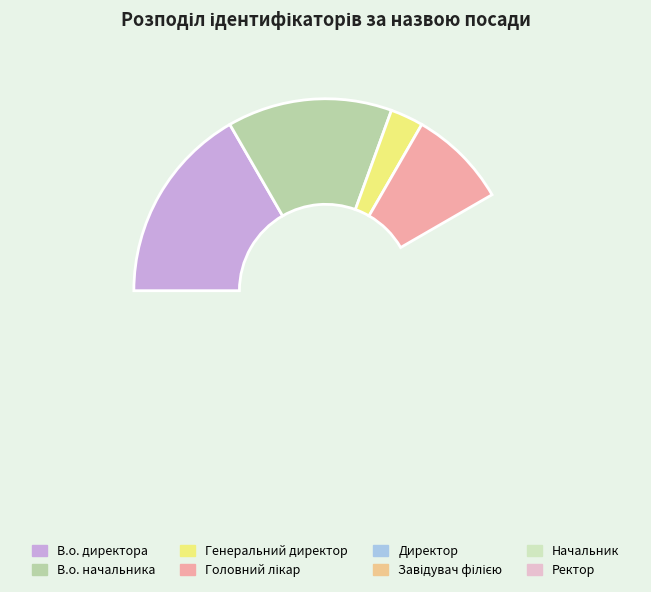

Count the number of slices in the pie.

8